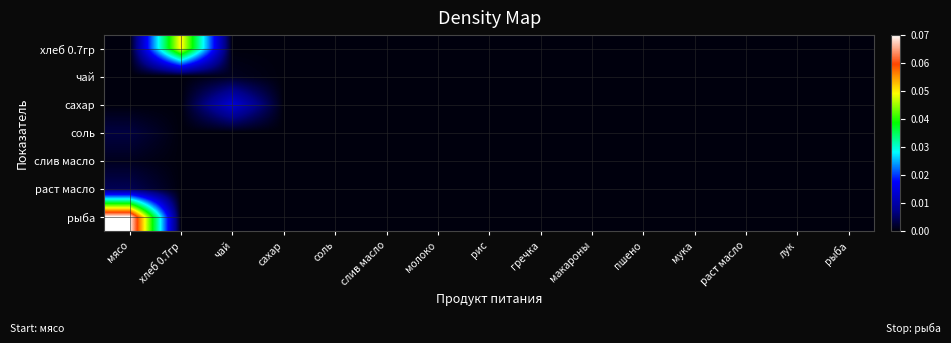

Reading left to right, transcribe all the data shown in this chart.

хлеб 0.7гр: мясо=0.0	хлеб 0.7гр=0.1	чай=0.0	сахар=0.0	соль=0.0	слив масло=0.0	молоко=0.0	рис=0.0	гречка=0.0	макароны=0.0	пшено=0.0	мука=0.0	раст масло=0.0	лук=0.0	рыба=0.0
чай: мясо=0.0	хлеб 0.7гр=0.0	чай=0.0	сахар=0.0	соль=0.0	слив масло=0.0	молоко=0.0	рис=0.0	гречка=0.0	макароны=0.0	пшено=0.0	мука=0.0	раст масло=0.0	лук=0.0	рыба=0.0
сахар: мясо=0.0	хлеб 0.7гр=0.0	чай=0.0	сахар=0.0	соль=0.0	слив масло=0.0	молоко=0.0	рис=0.0	гречка=0.0	макароны=0.0	пшено=0.0	мука=0.0	раст масло=0.0	лук=0.0	рыба=0.0
соль: мясо=0.0	хлеб 0.7гр=0.0	чай=0.0	сахар=0.0	соль=0.0	слив масло=0.0	молоко=0.0	рис=0.0	гречка=0.0	макароны=0.0	пшено=0.0	мука=0.0	раст масло=0.0	лук=0.0	рыба=0.0
слив масло: мясо=0.0	хлеб 0.7гр=0.0	чай=0.0	сахар=0.0	соль=0.0	слив масло=0.0	молоко=0.0	рис=0.0	гречка=0.0	макароны=0.0	пшено=0.0	мука=0.0	раст масло=0.0	лук=0.0	рыба=0.0
раст масло: мясо=0.0	хлеб 0.7гр=0.0	чай=0.0	сахар=0.0	соль=0.0	слив масло=0.0	молоко=0.0	рис=0.0	гречка=0.0	макароны=0.0	пшено=0.0	мука=0.0	раст масло=0.0	лук=0.0	рыба=0.0
рыба: мясо=0.1	хлеб 0.7гр=0.0	чай=0.0	сахар=0.0	соль=0.0	слив масло=0.0	молоко=0.0	рис=0.0	гречка=0.0	макароны=0.0	пшено=0.0	мука=0.0	раст масло=0.0	лук=0.0	рыба=0.0